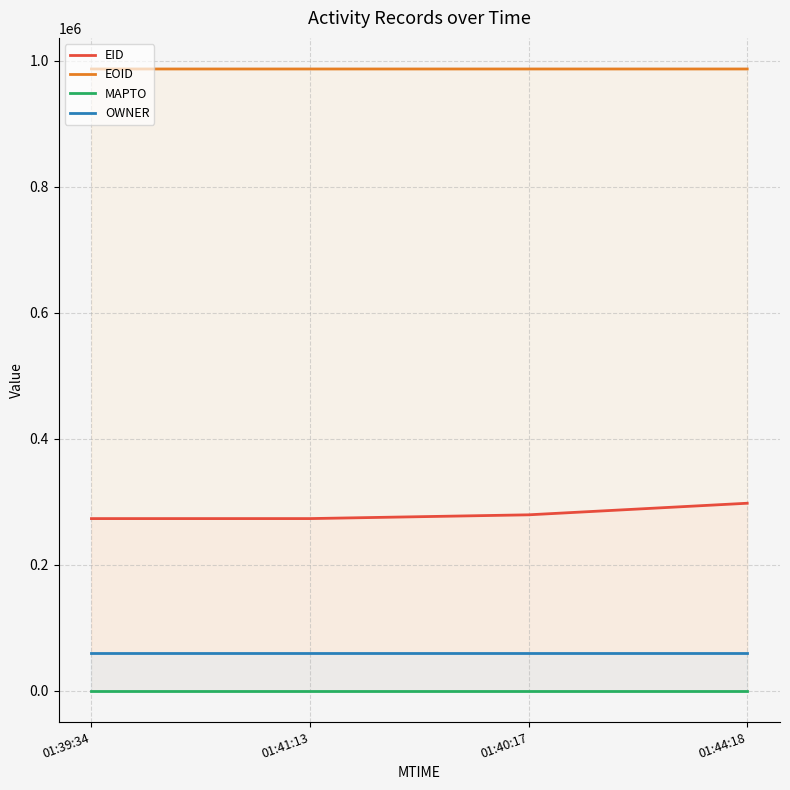

What is the label of the 2nd point from the right?

01:40:17